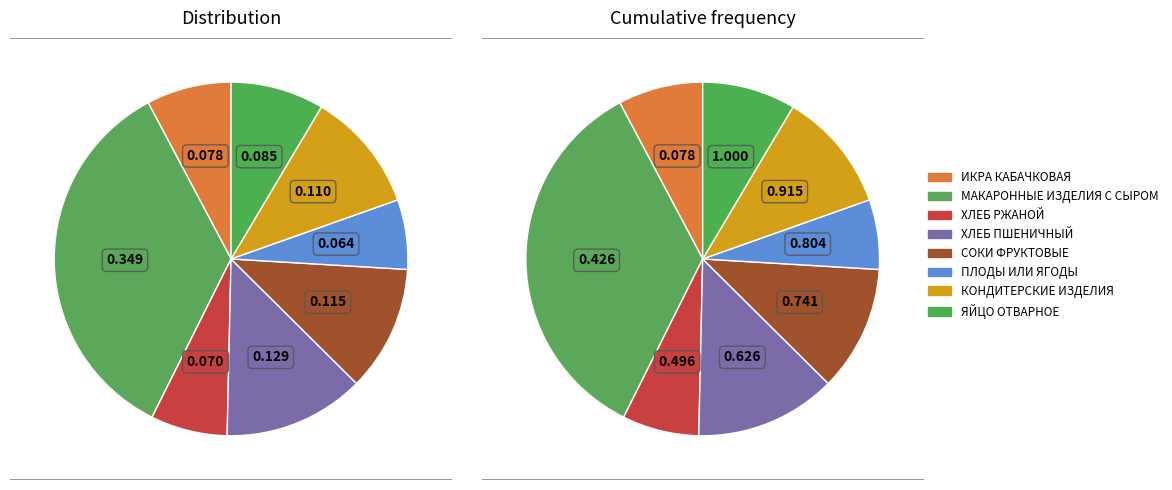

What is the smallest slice in the pie chart?

ПЛОДЫ ИЛИ ЯГОДЫ